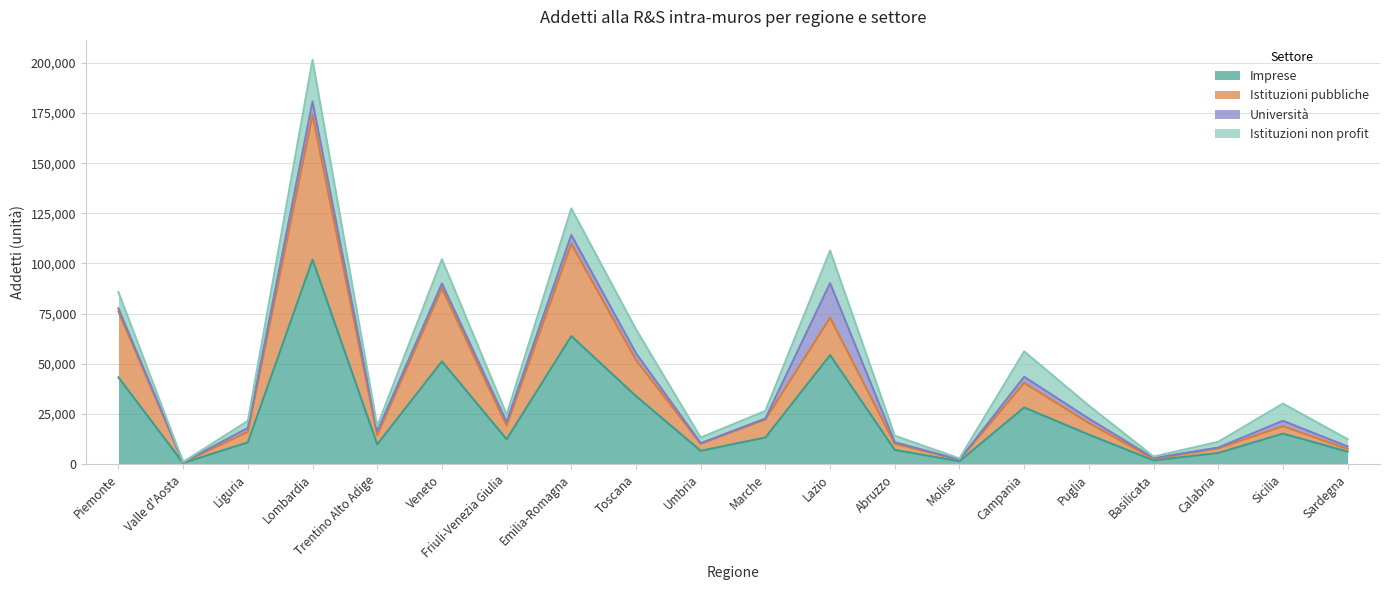

How many interior local peaks does the Istituzioni pubbliche series have?

6